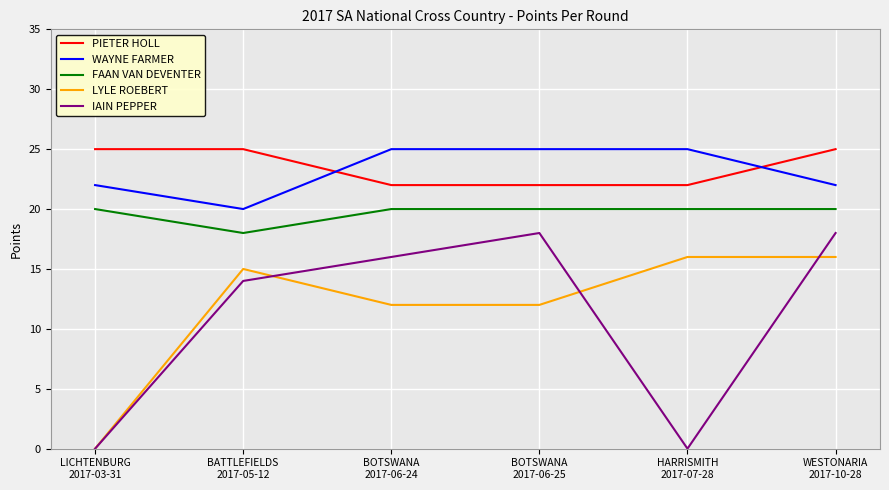

Reading left to right, extract all data points from this chart.

PIETER HOLL: LICHTENBURG
2017-03-31=25	BATTLEFIELDS
2017-05-12=25	BOTSWANA
2017-06-24=22	BOTSWANA
2017-06-25=22	HARRISMITH
2017-07-28=22	WESTONARIA
2017-10-28=25
WAYNE FARMER: LICHTENBURG
2017-03-31=22	BATTLEFIELDS
2017-05-12=20	BOTSWANA
2017-06-24=25	BOTSWANA
2017-06-25=25	HARRISMITH
2017-07-28=25	WESTONARIA
2017-10-28=22
FAAN VAN DEVENTER: LICHTENBURG
2017-03-31=20	BATTLEFIELDS
2017-05-12=18	BOTSWANA
2017-06-24=20	BOTSWANA
2017-06-25=20	HARRISMITH
2017-07-28=20	WESTONARIA
2017-10-28=20
LYLE ROEBERT: LICHTENBURG
2017-03-31=0	BATTLEFIELDS
2017-05-12=15	BOTSWANA
2017-06-24=12	BOTSWANA
2017-06-25=12	HARRISMITH
2017-07-28=16	WESTONARIA
2017-10-28=16
IAIN PEPPER: LICHTENBURG
2017-03-31=0	BATTLEFIELDS
2017-05-12=14	BOTSWANA
2017-06-24=16	BOTSWANA
2017-06-25=18	HARRISMITH
2017-07-28=0	WESTONARIA
2017-10-28=18